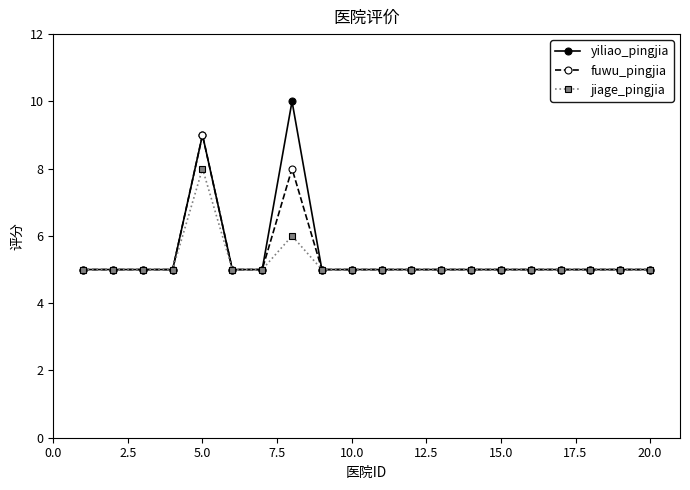

Rank the series by their maximum value, from lowest to highest.

jiage_pingjia, fuwu_pingjia, yiliao_pingjia